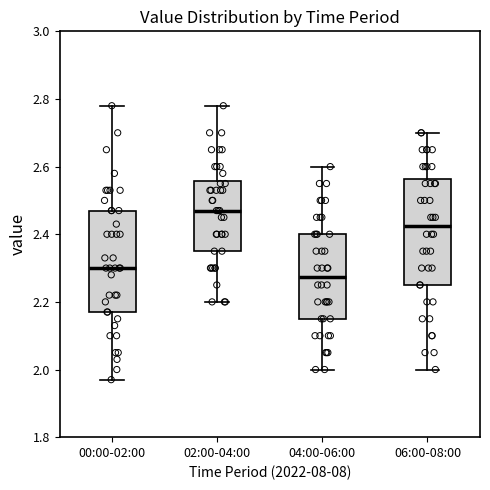

Reading left to right, transcribe this box plot: for each box, give where its median line is, the range the box spans, and where its two whiskers end, as read against the y-axis. The values are not printed on the chart, so give them approximately, as read against the axis.

00:00-02:00: median 2.30, box 2.18 to 2.48, whiskers 1.98 to 2.78
02:00-04:00: median 2.48, box 2.36 to 2.56, whiskers 2.20 to 2.78
04:00-06:00: median 2.28, box 2.16 to 2.40, whiskers 2.00 to 2.60
06:00-08:00: median 2.42, box 2.26 to 2.56, whiskers 2.00 to 2.70